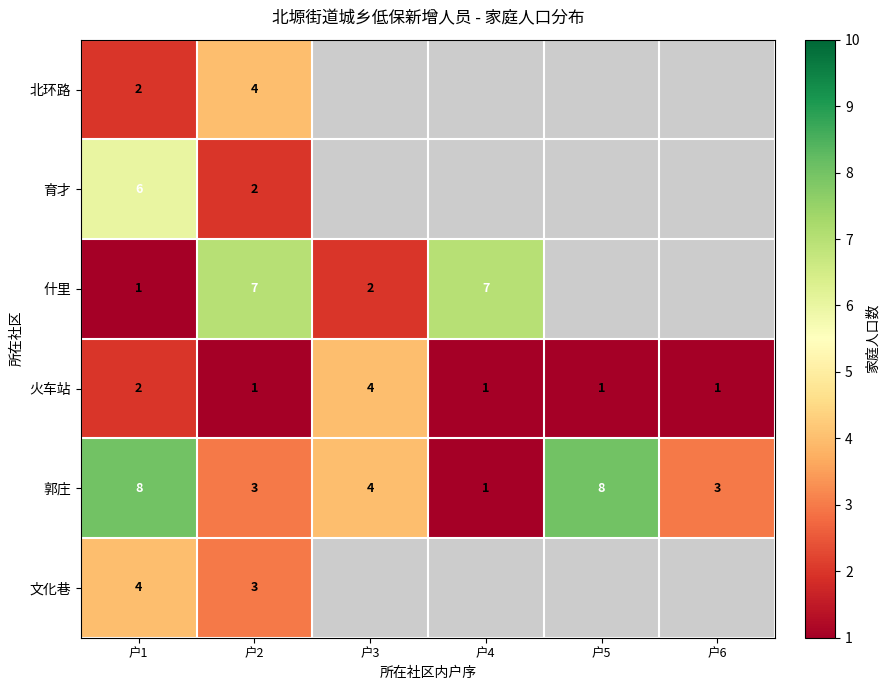

What is the total value across all series at 户1?

23